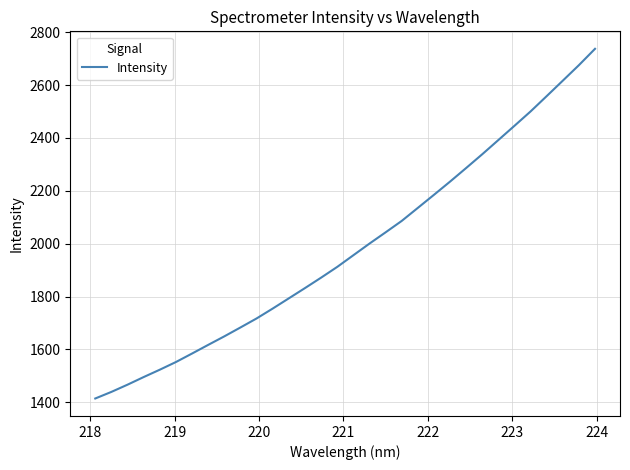

What is the difference between the second highest and second lowest values?

1236.4